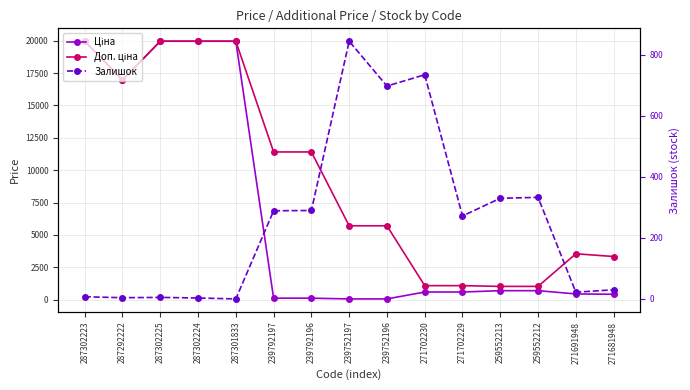

True or false: Доп. ціна has a value of 1081.7 at 271702229.

True